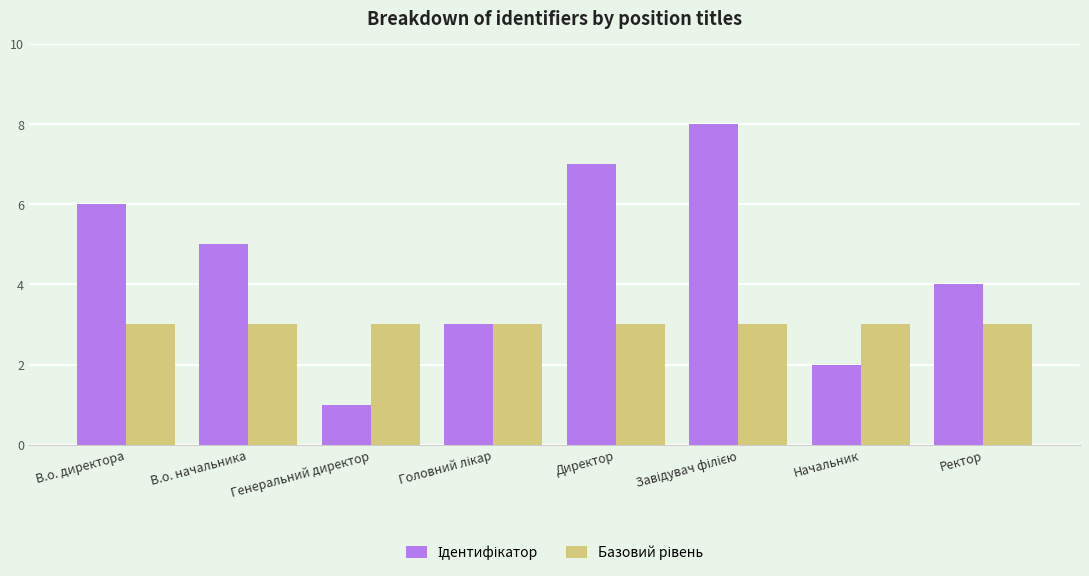

Which label corresponds to the smallest value in the chart?

Генеральний директор